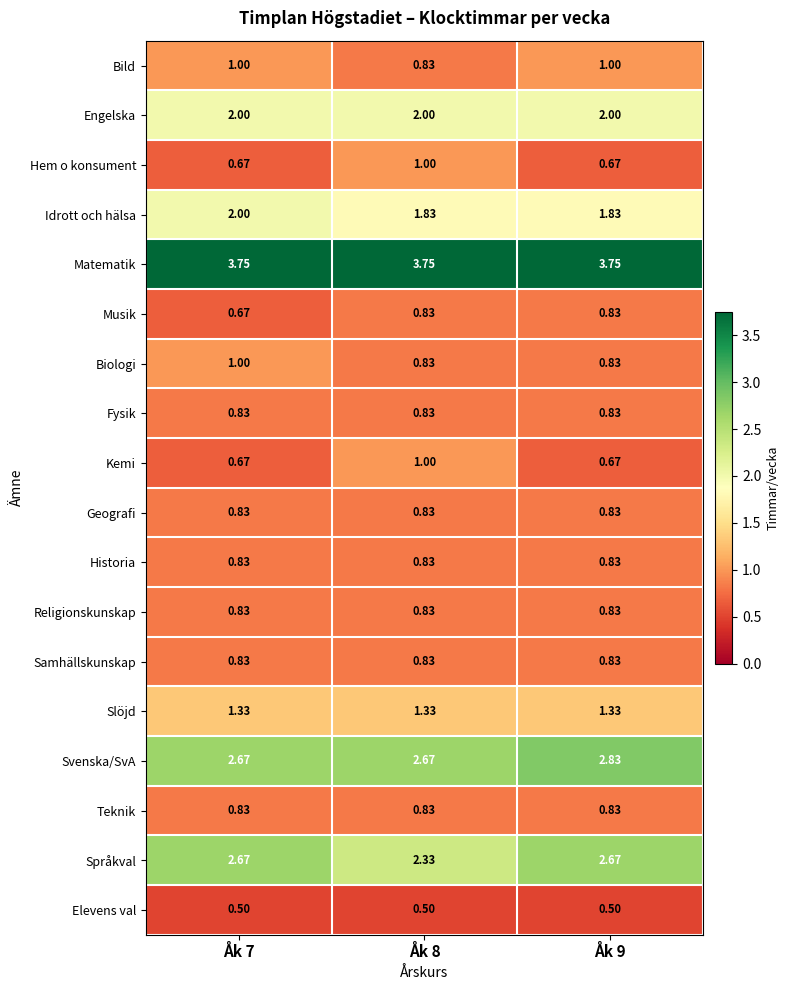

Which series changed the most between Åk 8 and Åk 9?

Språkval